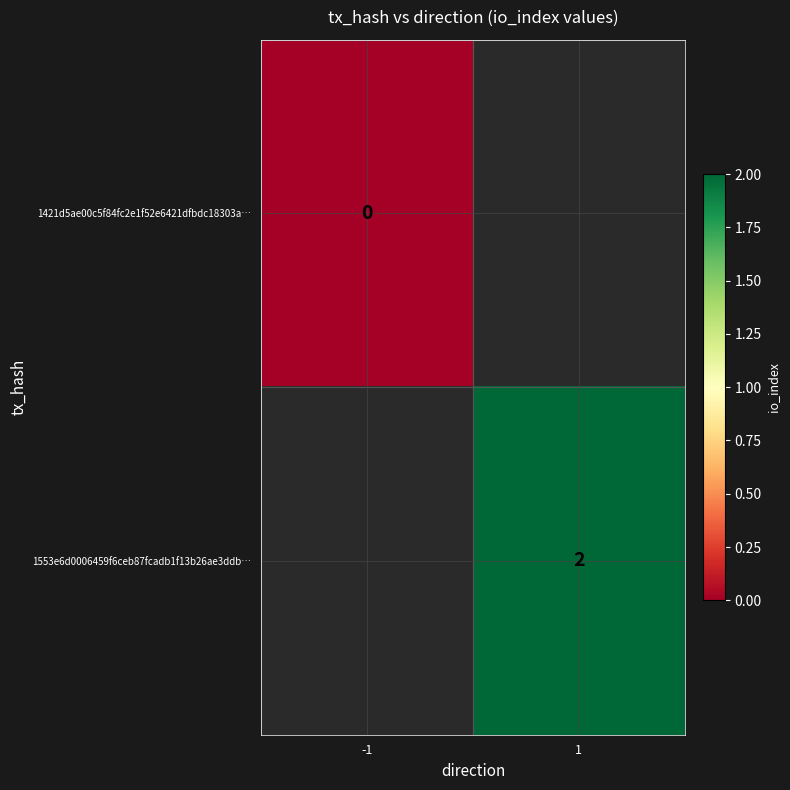

What is the maximum value shown in the chart?

2.0